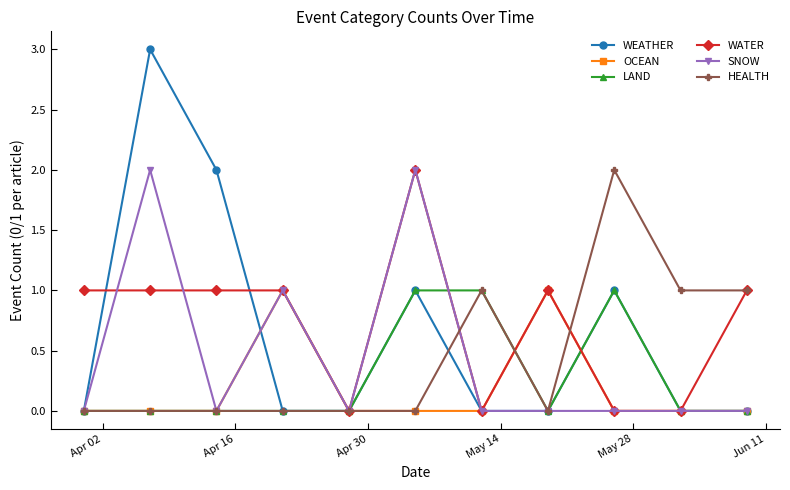

Which series has the widest spread of values?

WEATHER